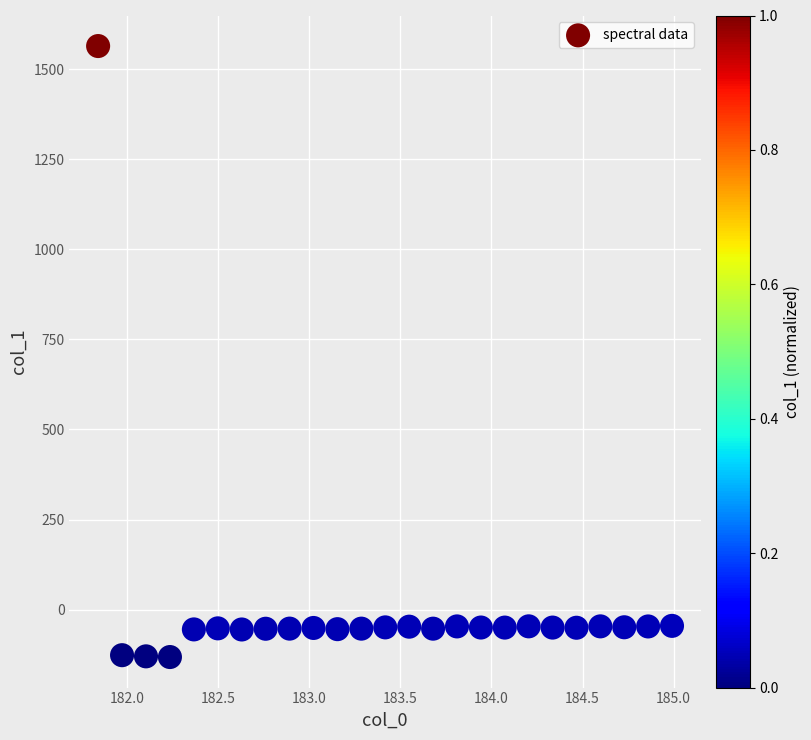

What is the range of X values (max minus min)?

3.1